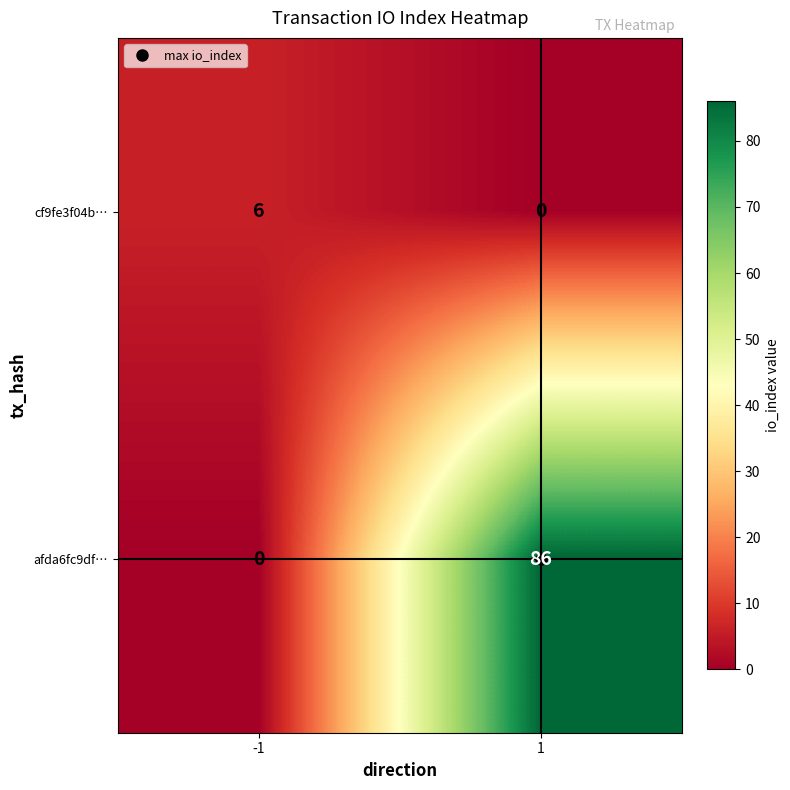

What is the total value across all series at -1?

6